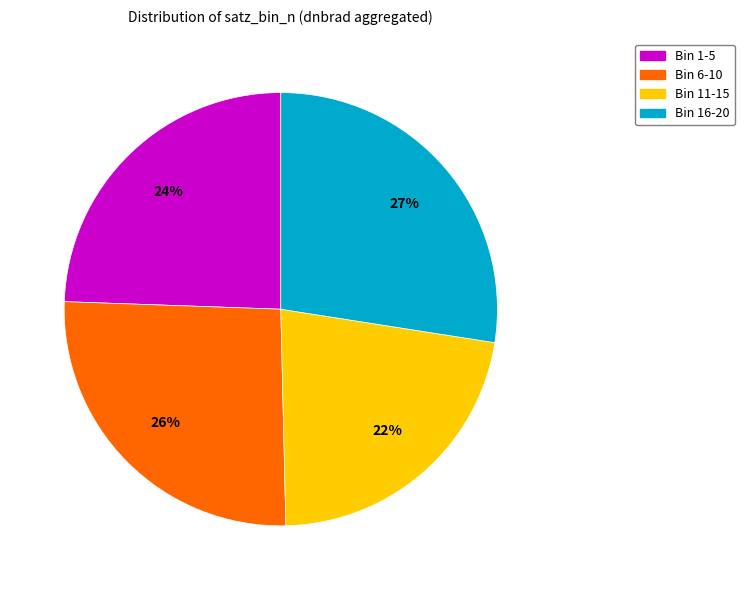

How many segments does this pie chart have?

4